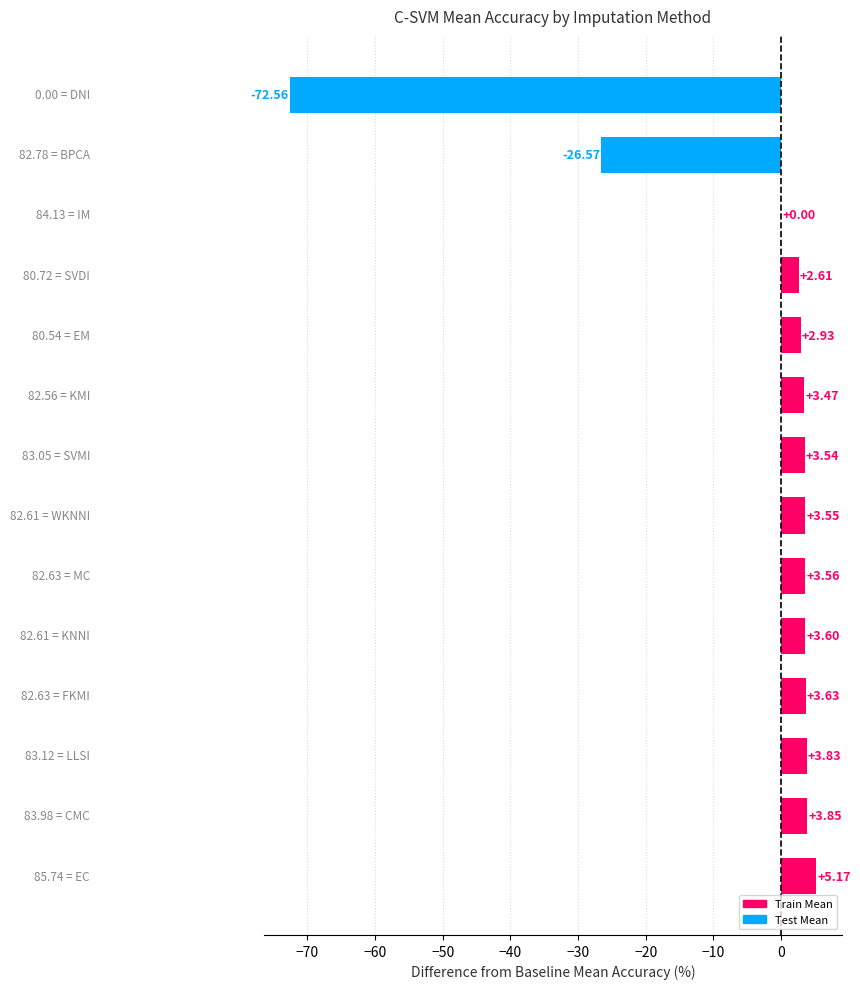

What is the sum of all values?

-59.4